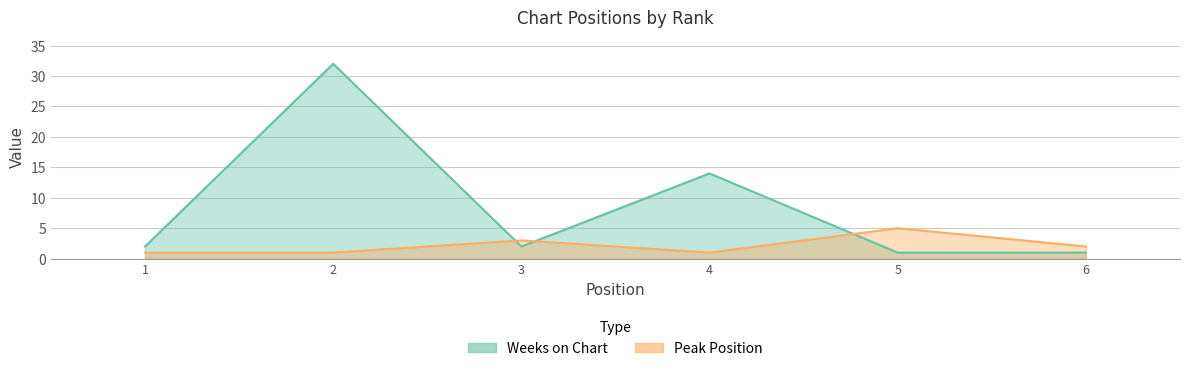

What value does the Weeks on Chart series have at 1?

2